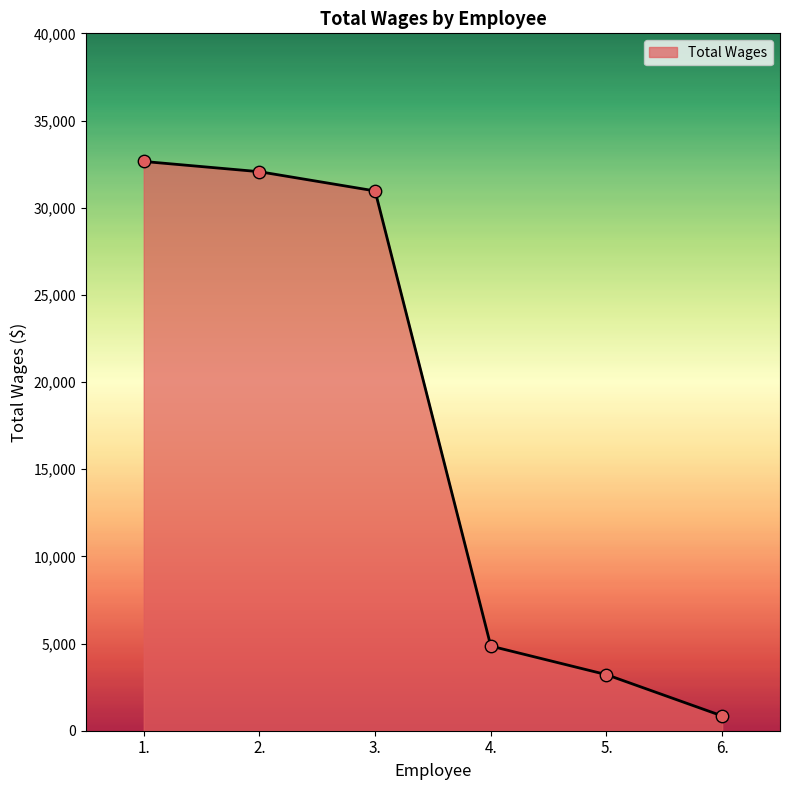

What is the ratio of the value at 5. to the value at 6.?

3.8